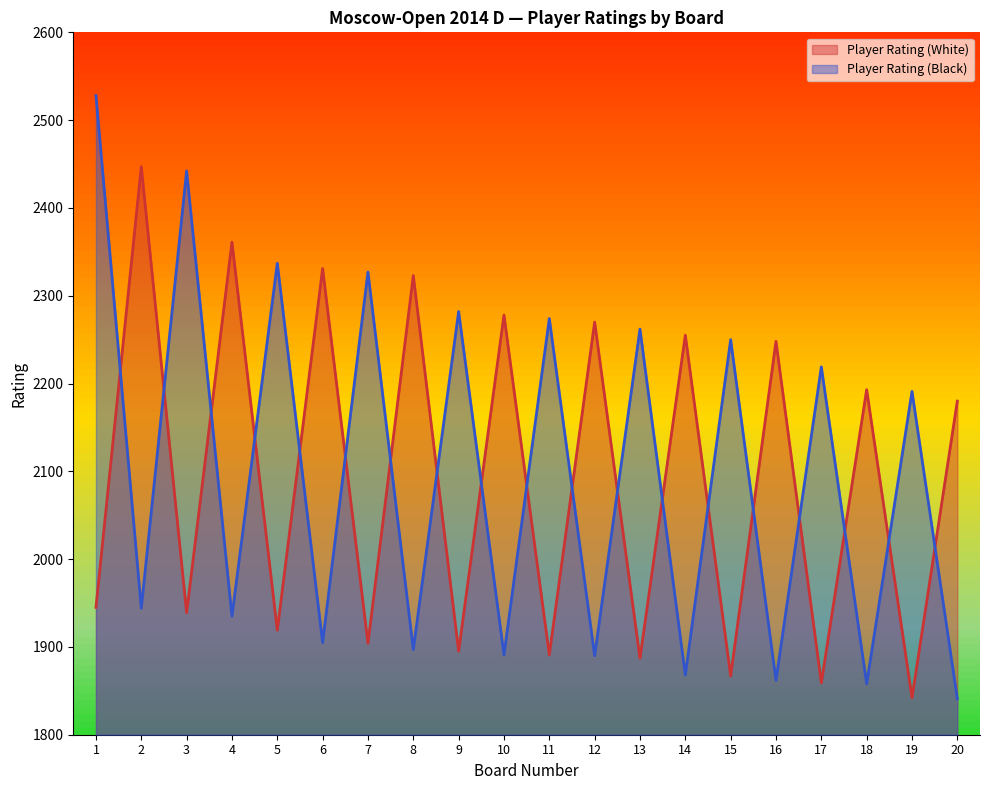

Is the value of Player Rating (White) at 12 greater than the value of Player Rating (Black) at 4?

Yes